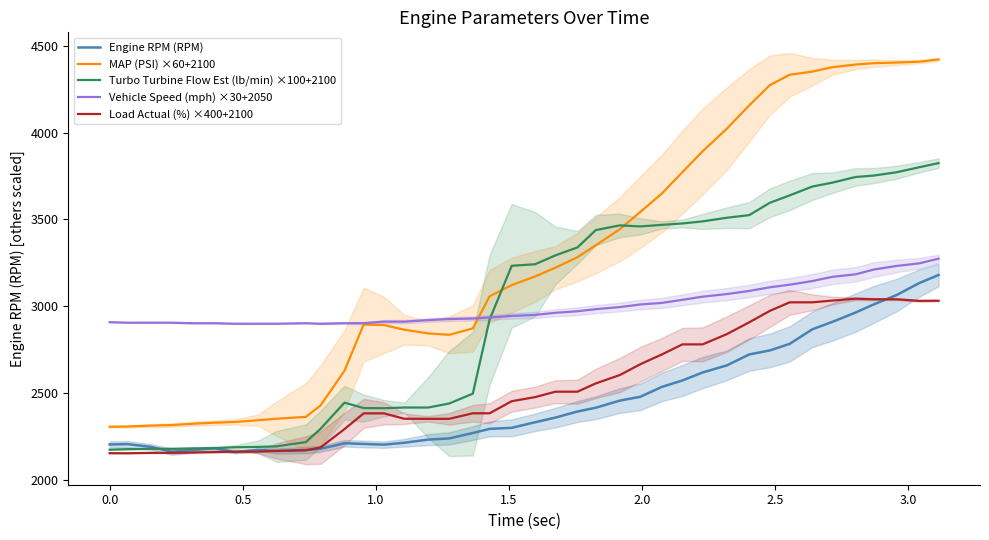

At how many categories does at least one series exceed 2912?

25